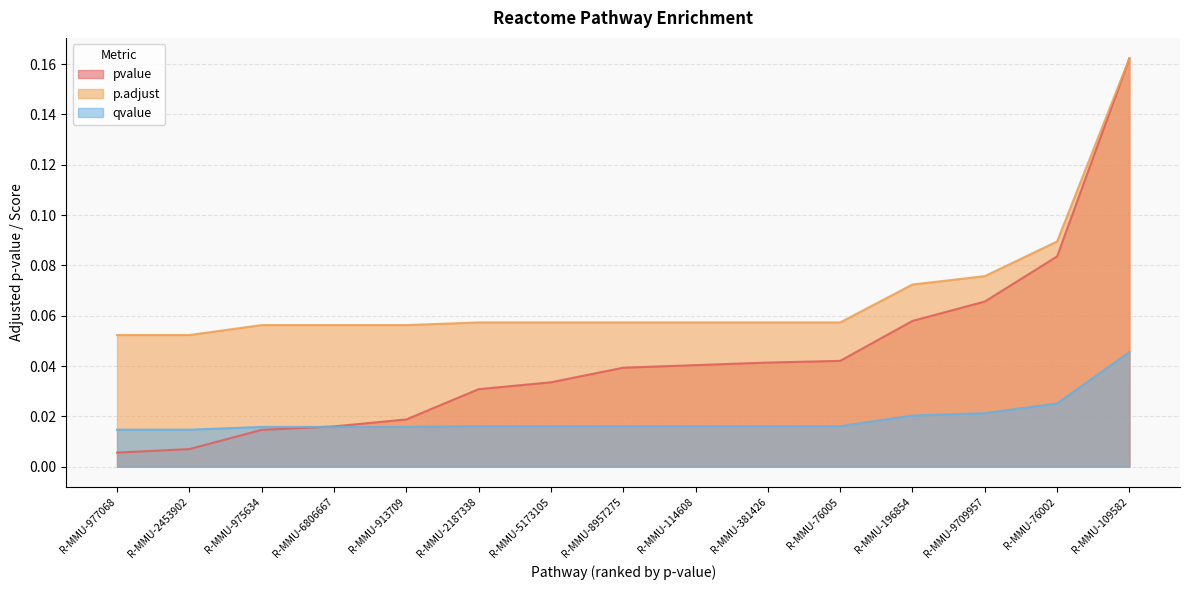

What is the average value of the p.adjust series?

0.1